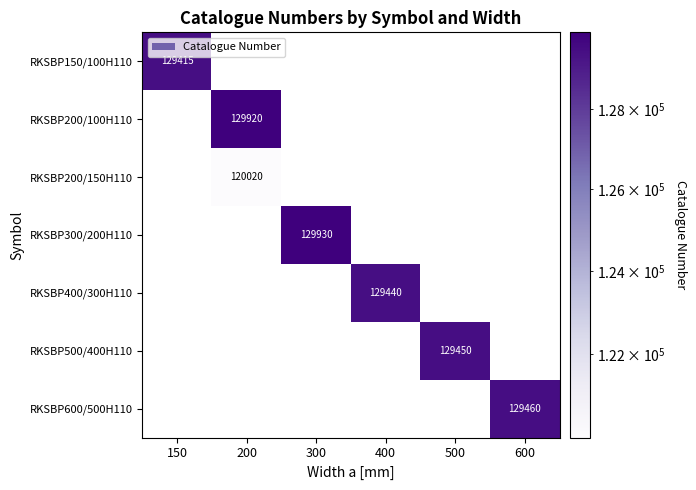

Is it true that RKSBP500/400H110 equals 181787 at 500?

False